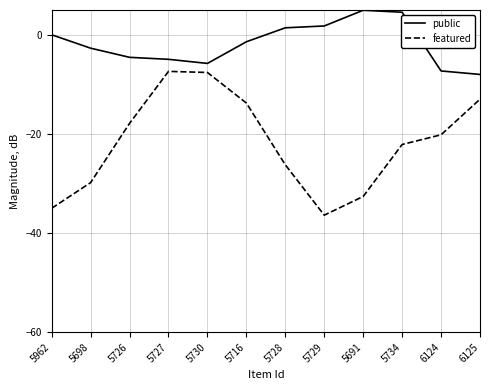

What position from the right is 5962?

12